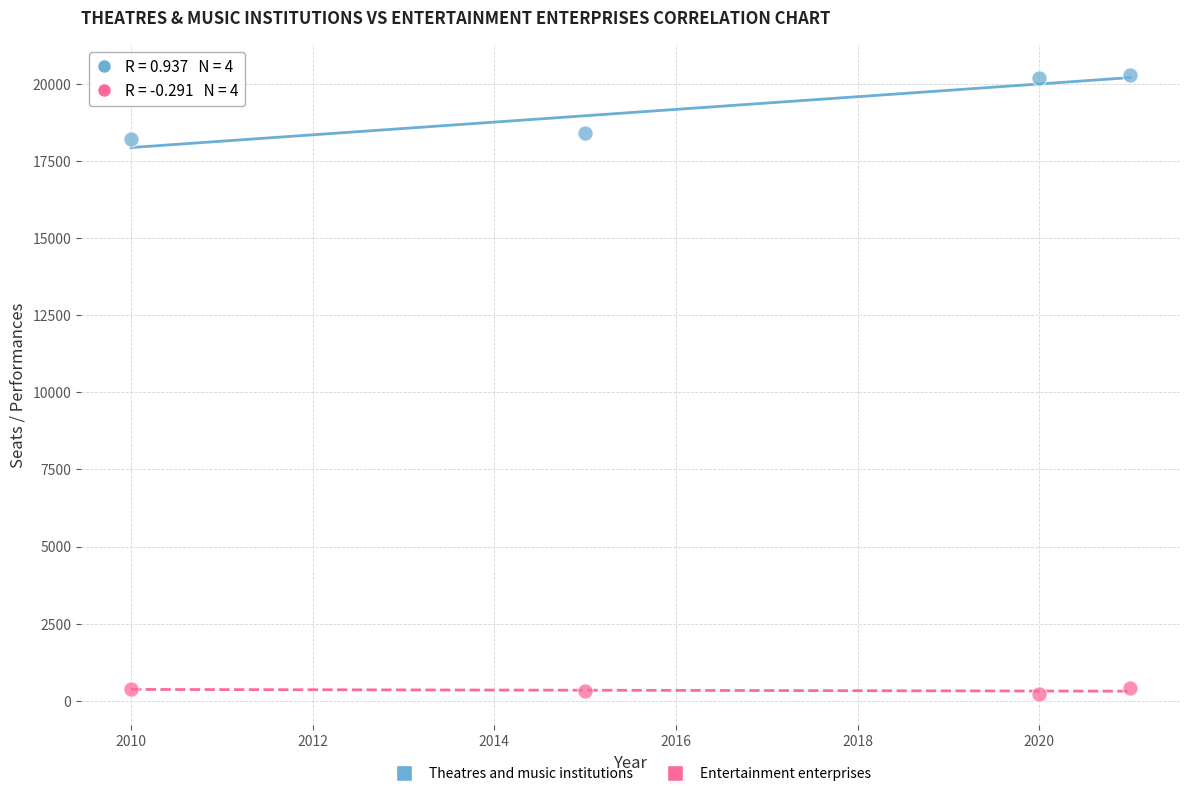

Which series reaches the maximum Y coordinate?

Theatres and music institutions